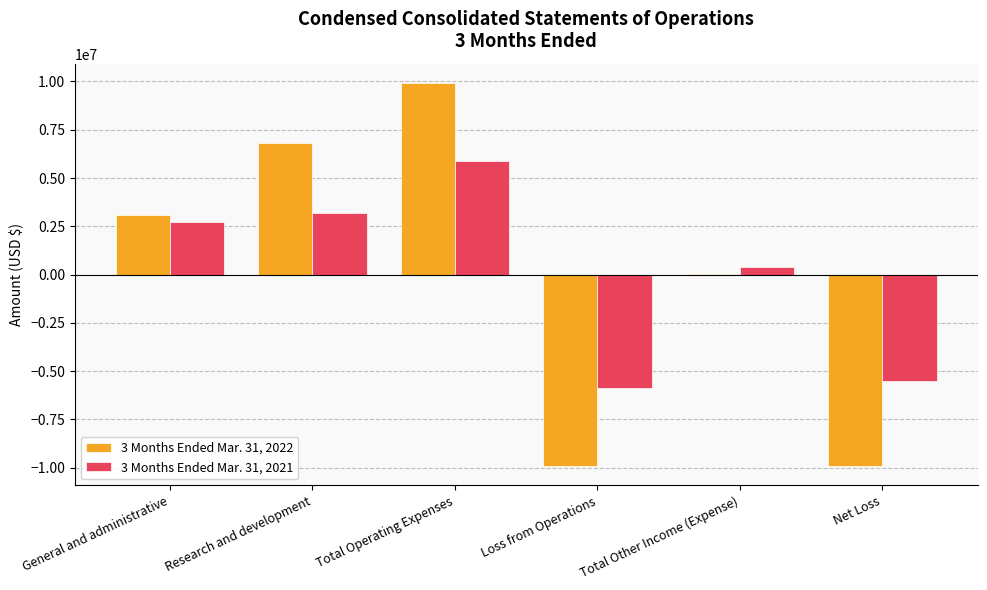

What is the sum of the 3 Months Ended Mar. 31, 2022 values at Research and development and Net Loss?

-3088359